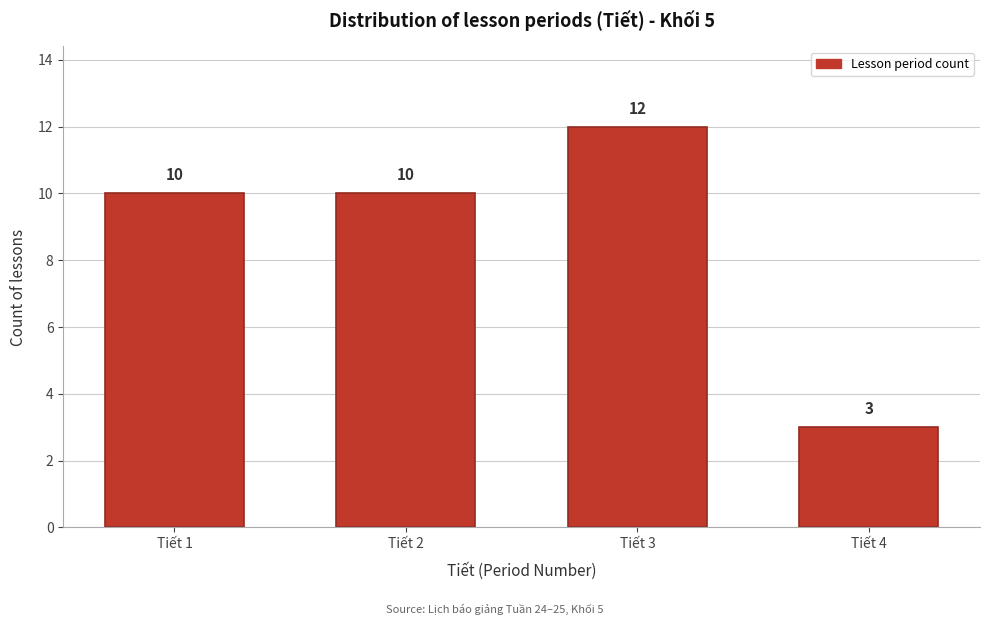

Reading left to right, list all the values displayed in this chart.

Tiết 1=10	Tiết 2=10	Tiết 3=12	Tiết 4=3